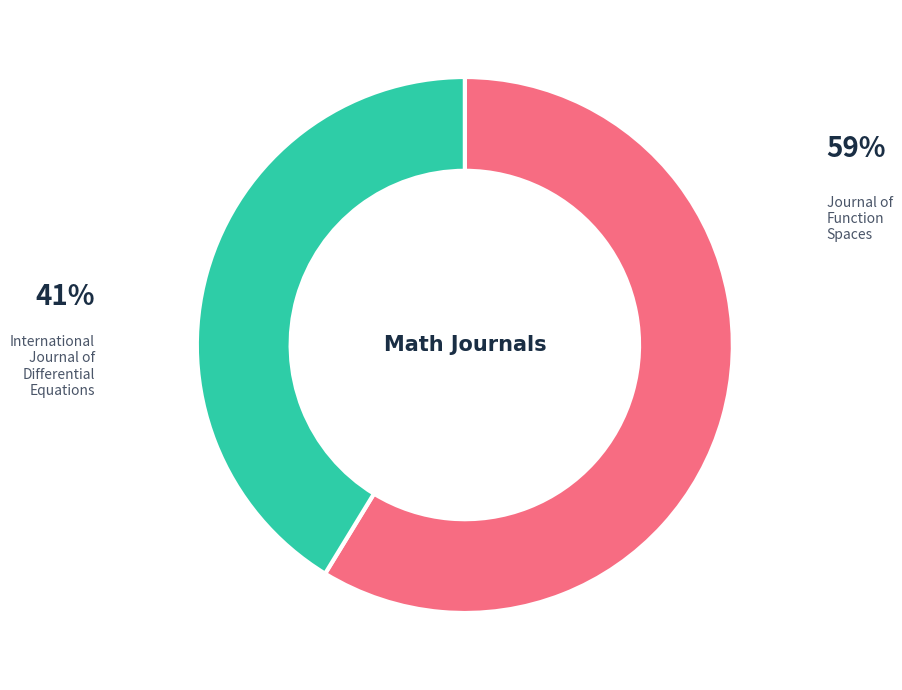

Is there a majority slice in this chart?

Yes